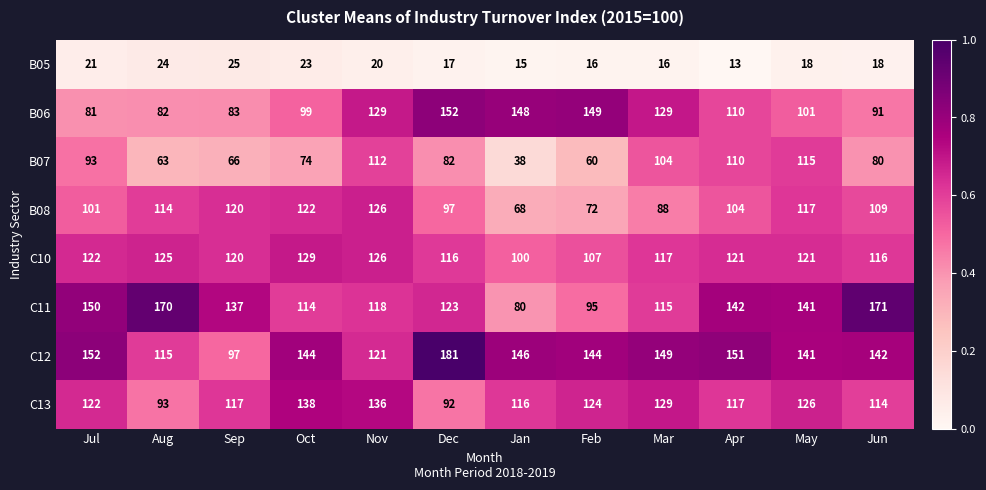

Rank the series by their maximum value, from highest to lowest.

C12, C11, B06, C13, C10, B08, B07, B05